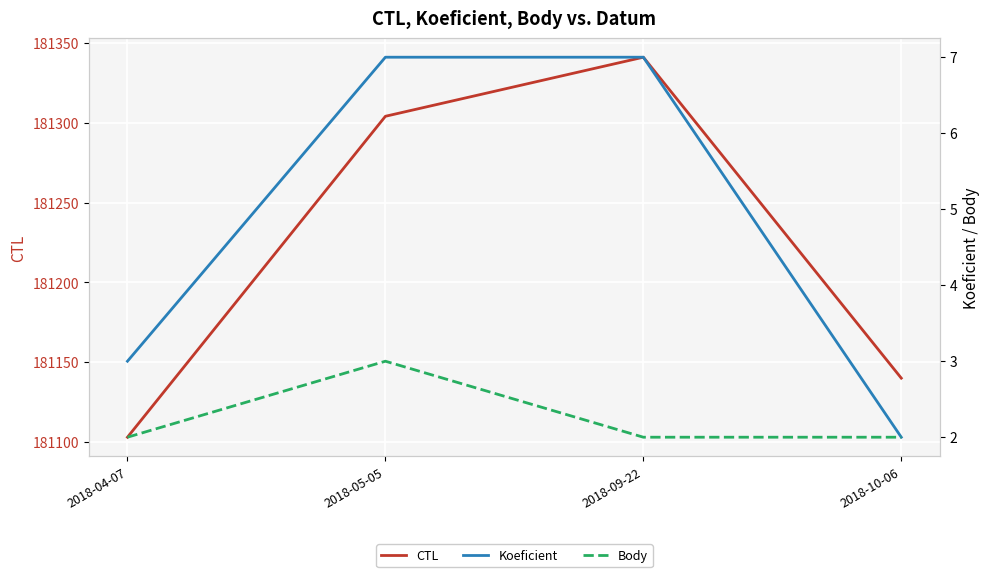

At which label does Koeficient reach its peak?

2018-05-05